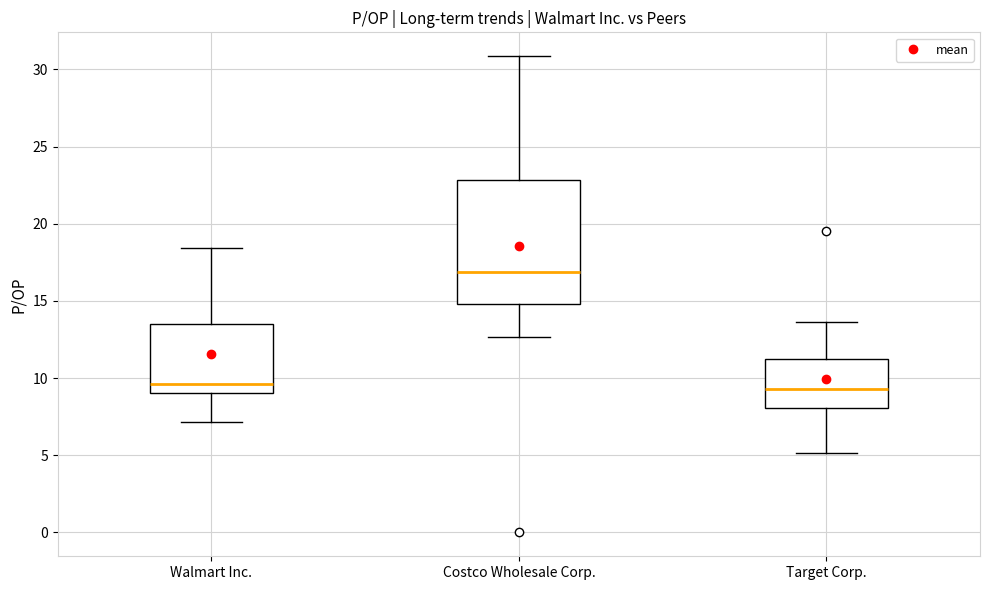

Reading left to right, read every box against the y-axis: the position of its median line, the range the box covers, and the ends of its whiskers. The values are not printed on the chart, so give them approximately, as read against the axis.

Walmart Inc.: median 9.5, box 9.0 to 13.5, whiskers 7.0 to 18.5
Costco Wholesale Corp.: median 17.0, box 15.0 to 23.0, whiskers 12.5 to 31.0
Target Corp.: median 9.5, box 8.0 to 11.0, whiskers 5.0 to 13.5